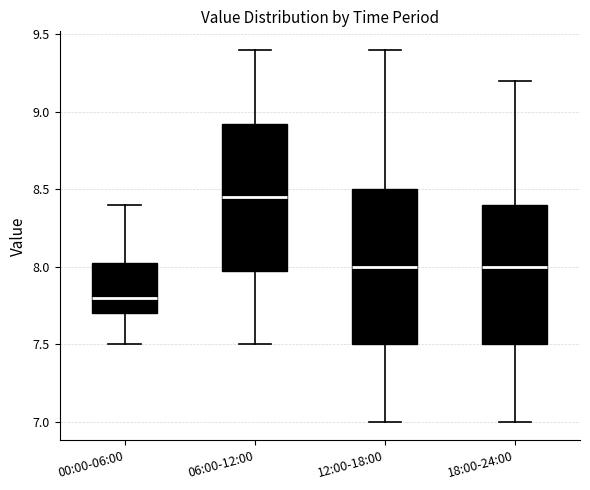

Which box's median line is the lowest?

00:00-06:00